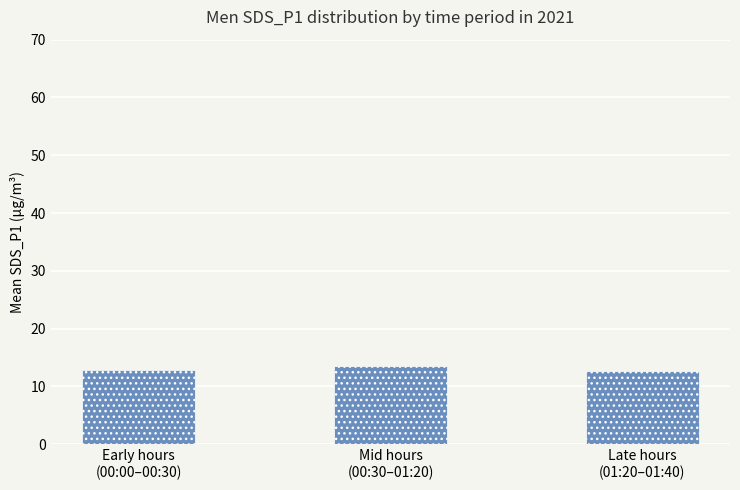

What is the sum of all values?

39.0